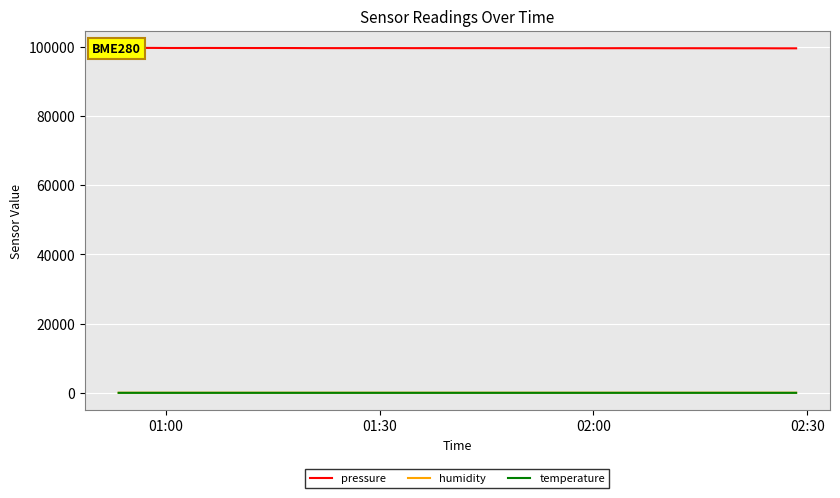

What is the spread (max minus min) of values at 01:30?

99628.5